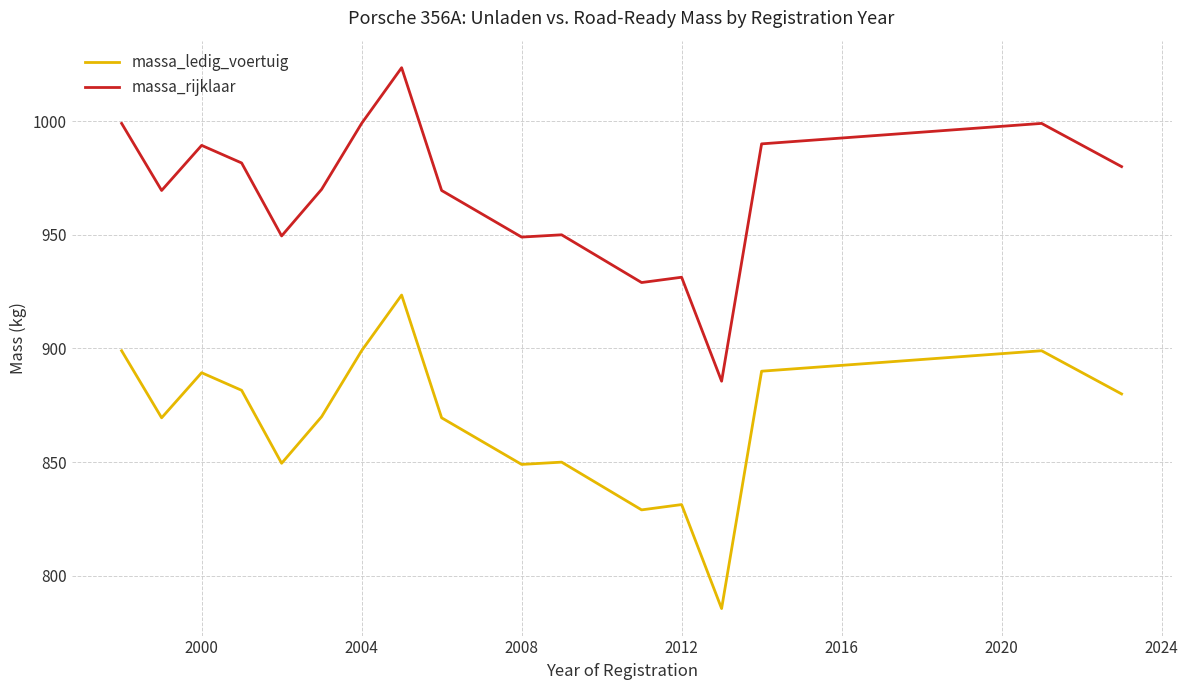

Which series has the largest total across all categories?

massa_rijklaar